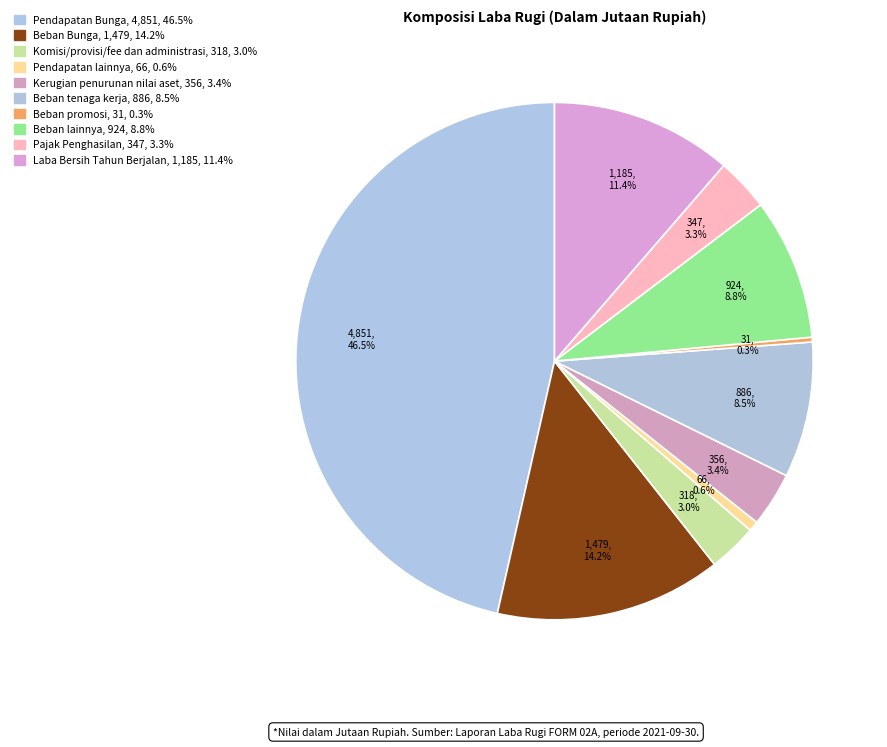

Does Beban lainnya represent more than half of the total?

No